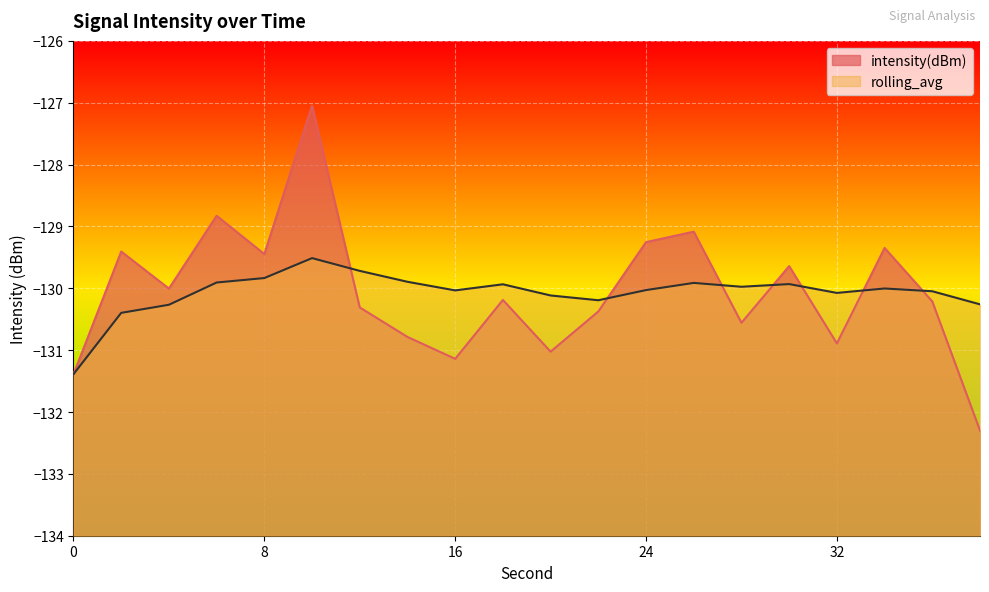

Read the intensity(dBm) value at 26.

-129.1